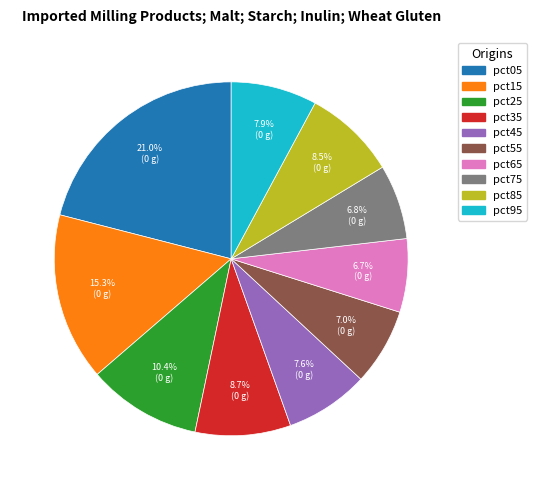

The pct95 slice represents 8% of the pie. True or false?

True